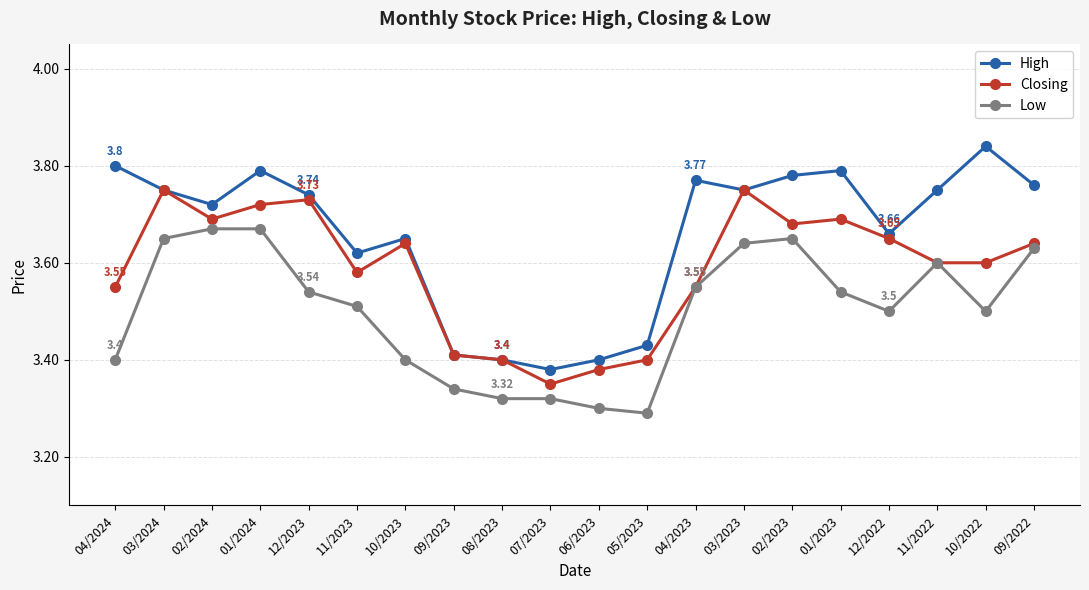

What is the difference between the highest and lowest values at 04/2024?

0.4